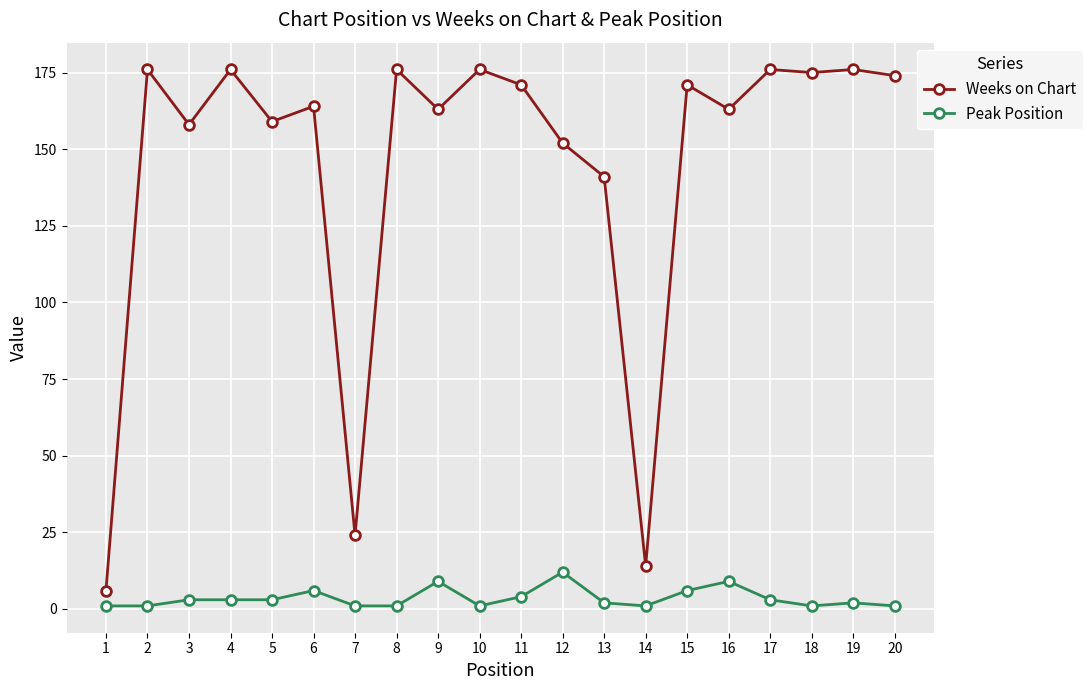

Which series has the largest total across all categories?

Weeks on Chart